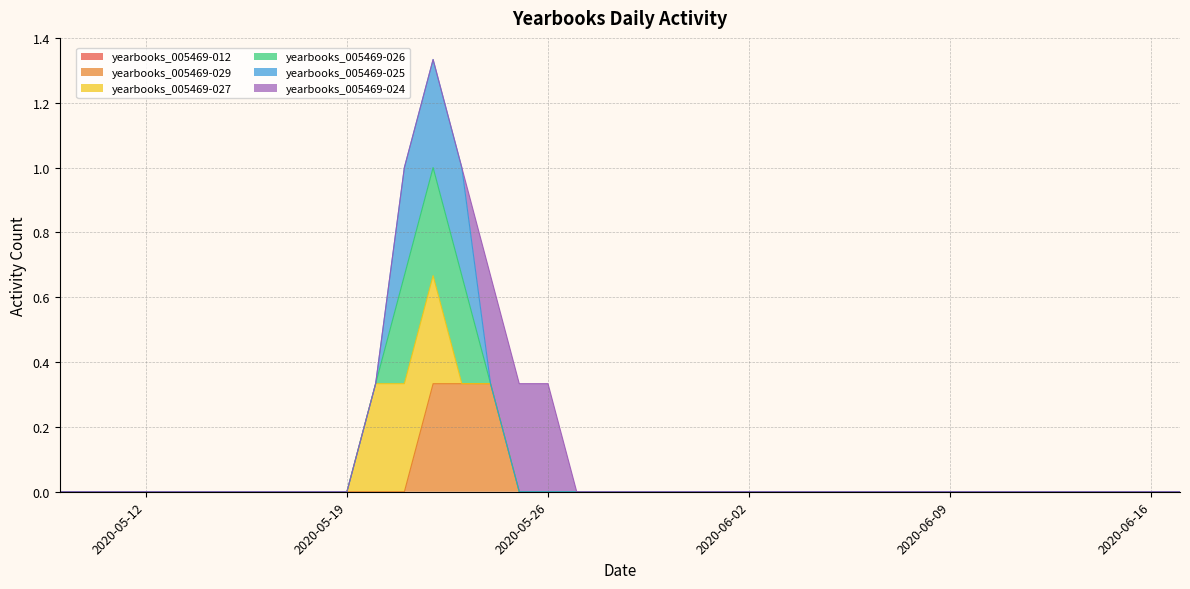

True or false: yearbooks_005469-024 has a value of 0 at 2020-06-15.

True